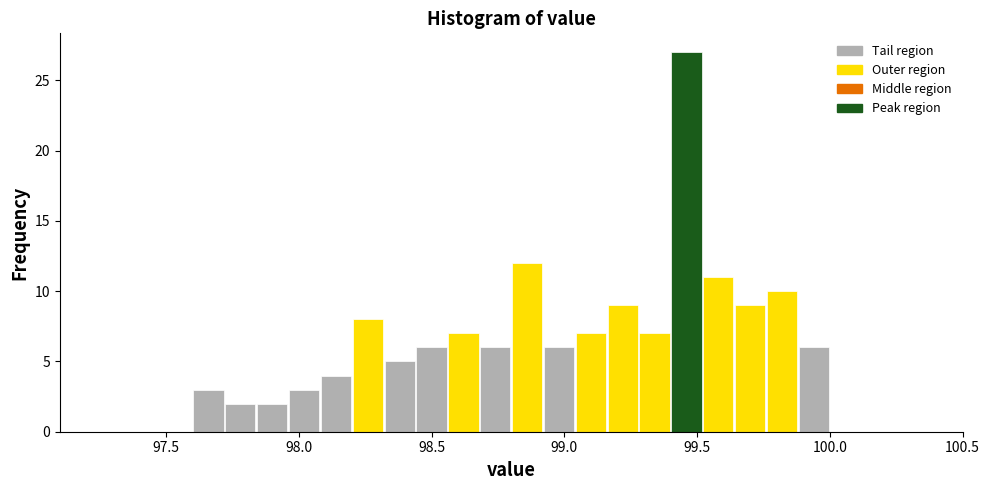

Around what value on the x-axis is the tallest bar? Give the approximate position of its centre, as read against the axis.

99.45